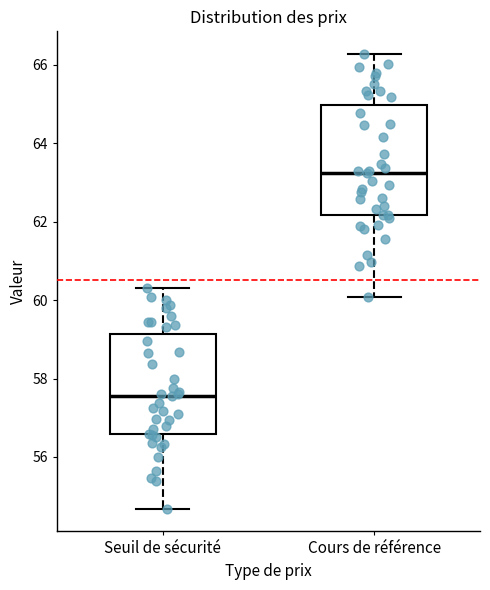

Where is the lower edge of the box for Cours de référence on the y-axis? The values are not printed on the chart, so give them approximately, as read against the axis.

62.2